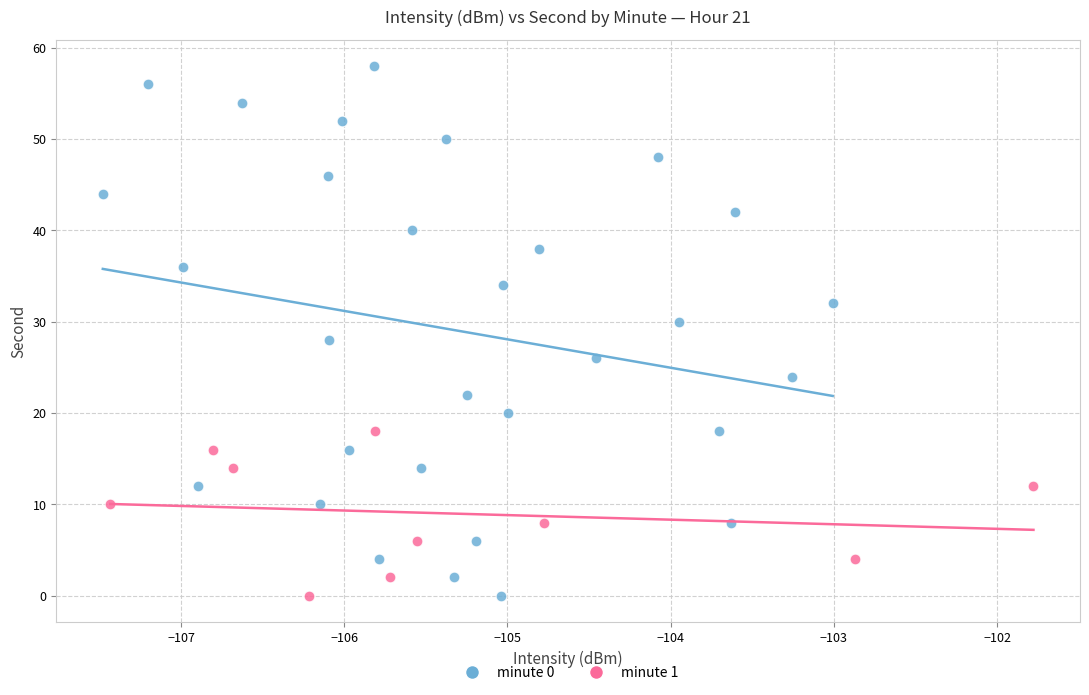

Which series has the largest Y range (max minus min)?

minute 0